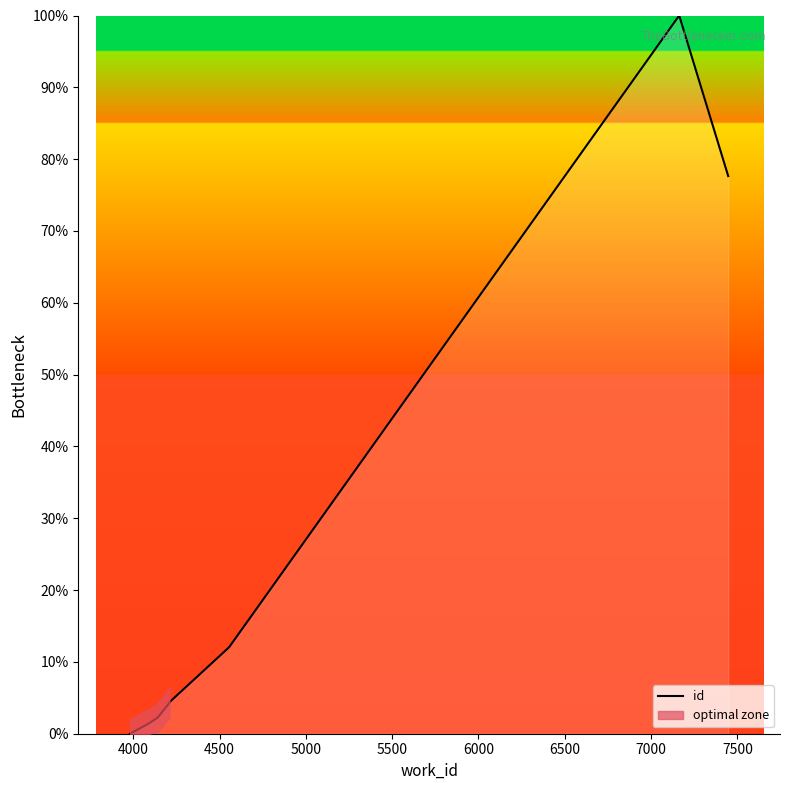

How many values are above zero?

9